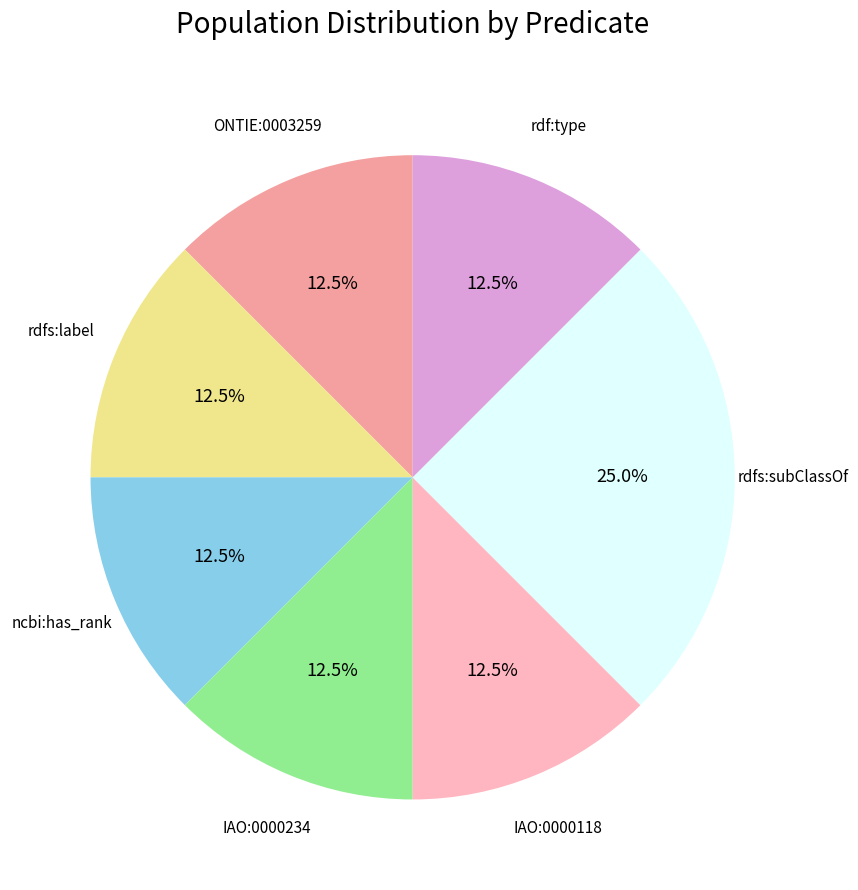

How much of the chart is everything except rdfs:label?

87.5%